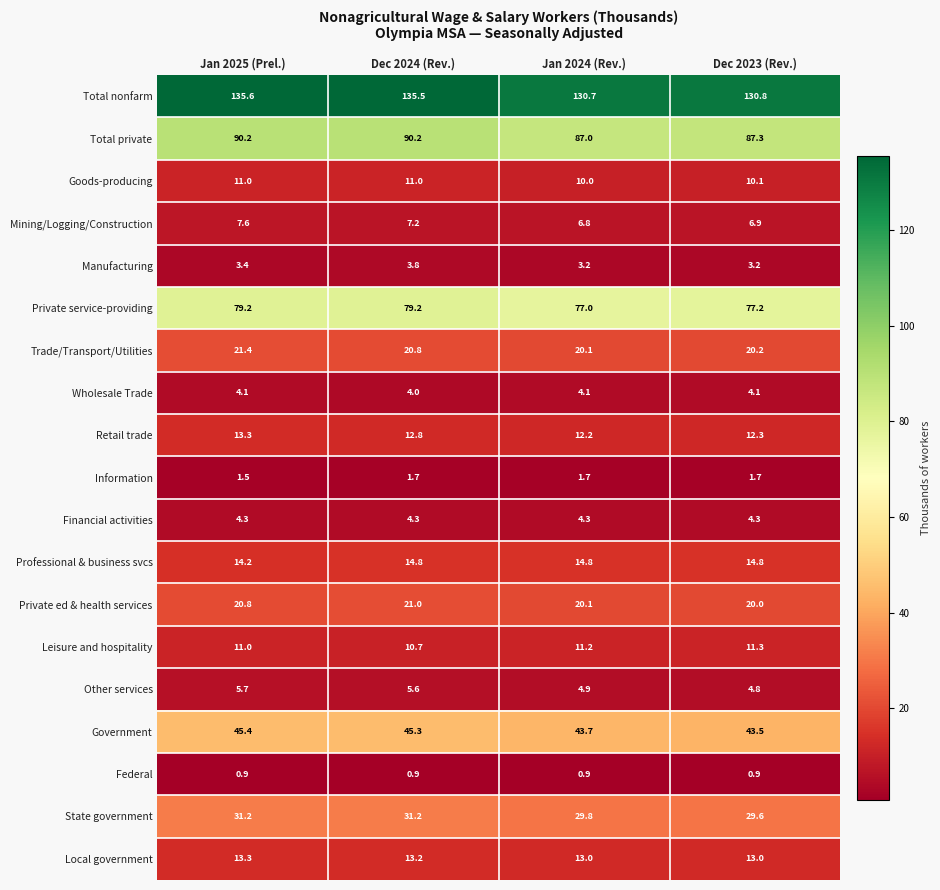

What is the difference between the highest and lowest values at Dec 2024 (Rev.)?

134.6